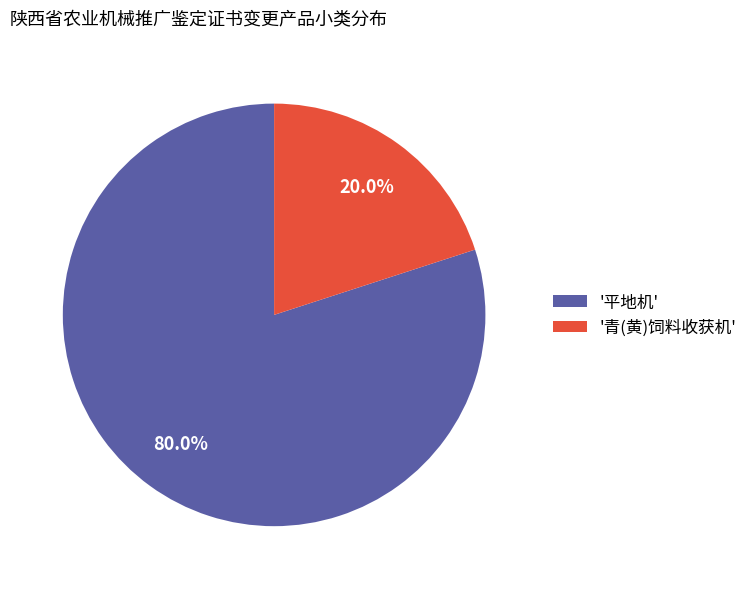

Combined, do '平地机' and '青(黄)饲料收获机' account for over 50%?

Yes